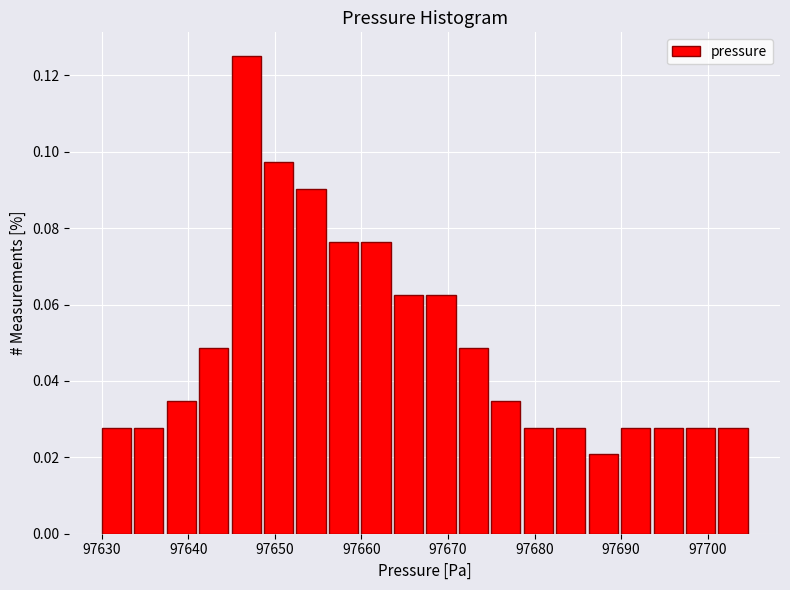

Around what value on the x-axis is the tallest bar? Give the approximate position of its centre, as read against the axis.

97647